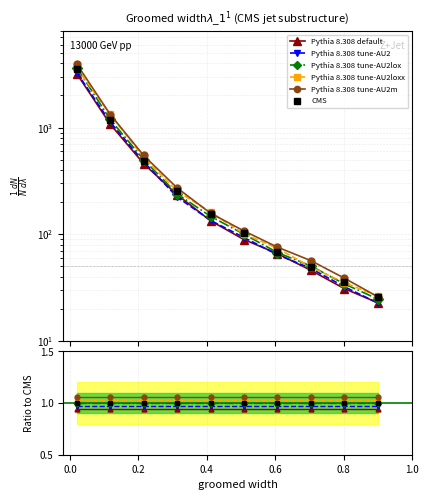

What are all the series names shown in the legend?

Pythia 8.308 default, Pythia 8.308 tune-AU2, Pythia 8.308 tune-AU2lox, Pythia 8.308 tune-AU2loxx, Pythia 8.308 tune-AU2m, CMS